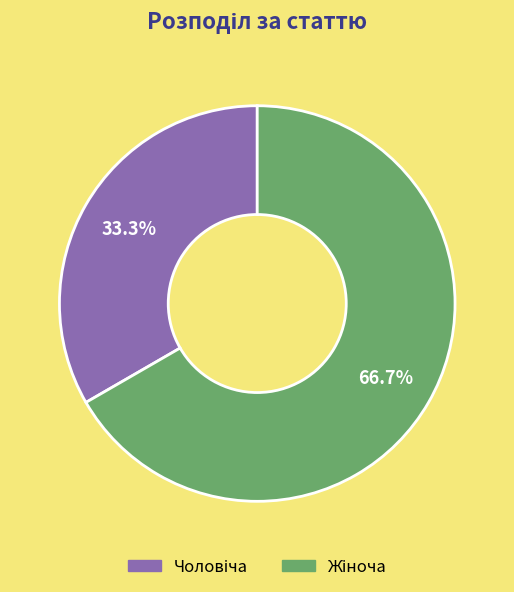

Count the number of slices in the pie.

2